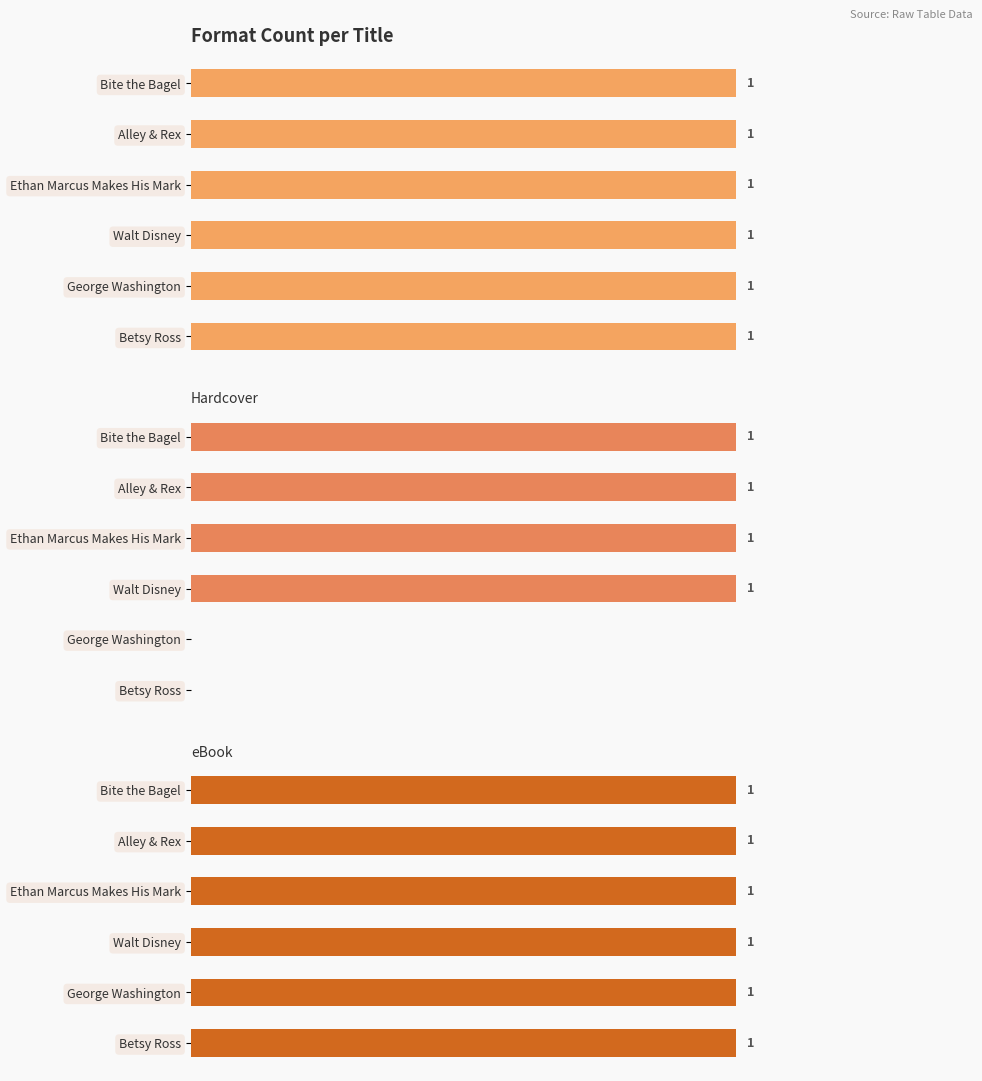

Is the value of Hardcover at 0.6 greater than the value of Trade Paperback at 0.2?

Yes